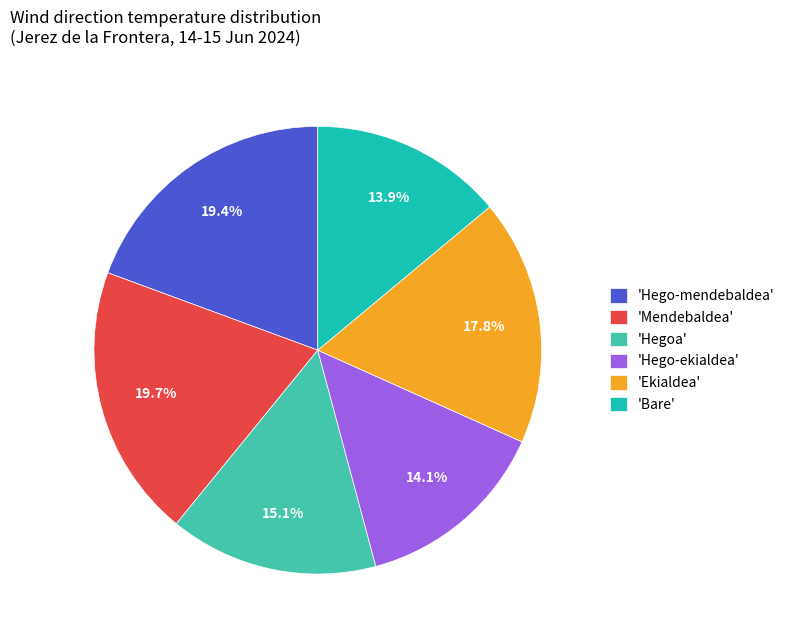

What percentage is NOT represented by 'Hegoa'?

84.9%